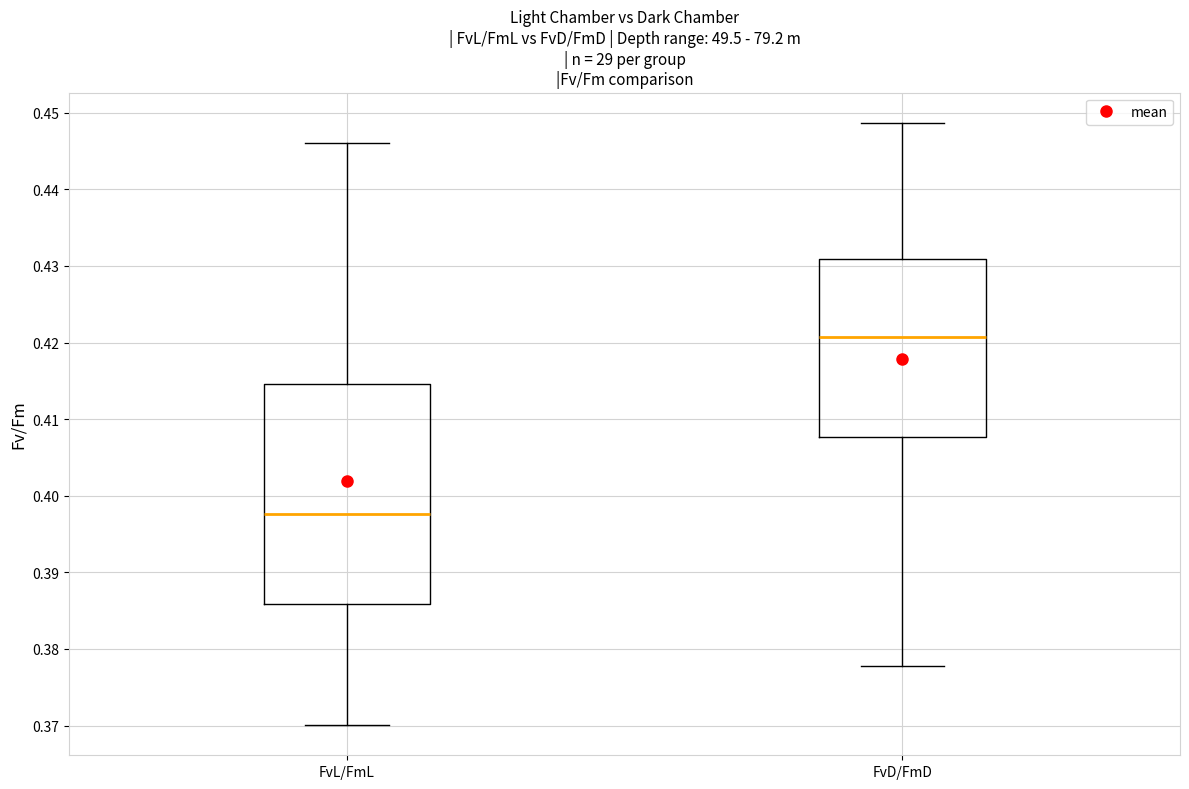

Comparing the boxes themselves (not the whiskers), which one is the tallest?

FvL/FmL